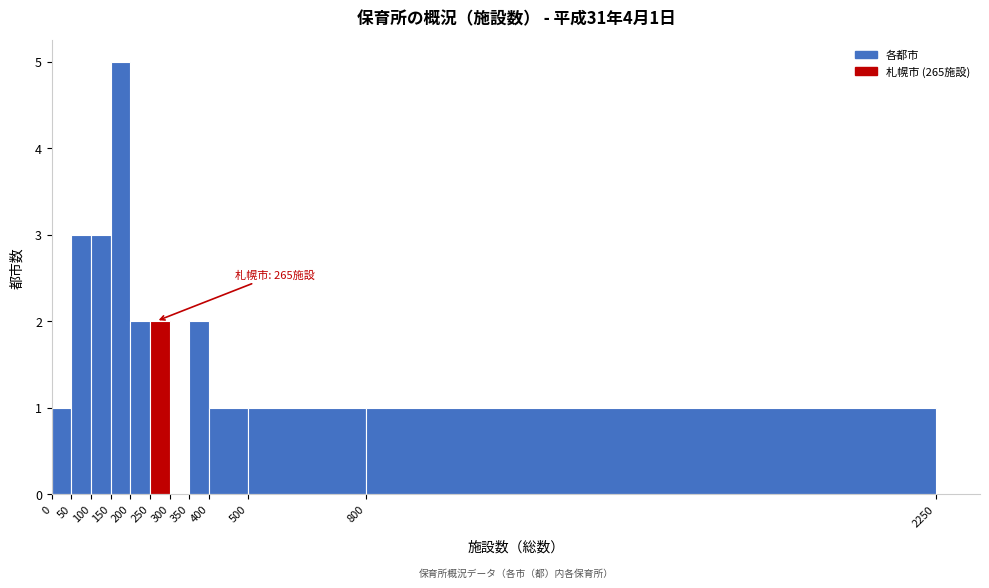

Over which range of the x-axis is the bar tallest?

150 to 200